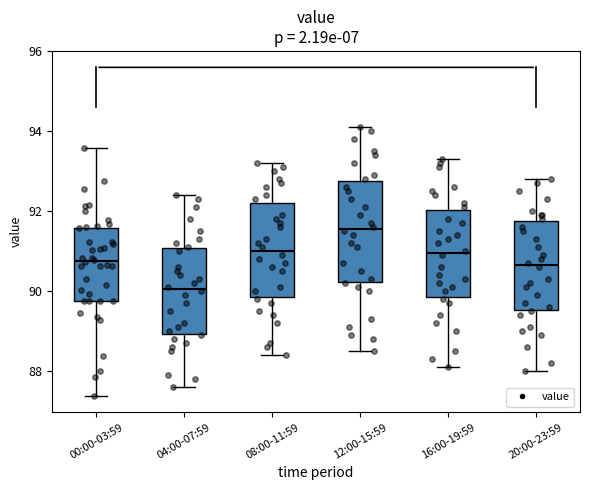

Reading left to right, transcribe this box plot: for each box, give where its median line is, the range the box spans, and where its two whiskers end, as read against the y-axis. The values are not printed on the chart, so give them approximately, as read against the axis.

00:00-03:59: median 90.8, box 89.8 to 91.6, whiskers 87.4 to 93.6
04:00-07:59: median 90.0, box 89.0 to 91.0, whiskers 87.6 to 92.4
08:00-11:59: median 91.0, box 89.8 to 92.2, whiskers 88.4 to 93.2
12:00-15:59: median 91.6, box 90.2 to 92.8, whiskers 88.6 to 94.2
16:00-19:59: median 91.0, box 89.8 to 92.0, whiskers 88.2 to 93.4
20:00-23:59: median 90.6, box 89.6 to 91.8, whiskers 88.0 to 92.8